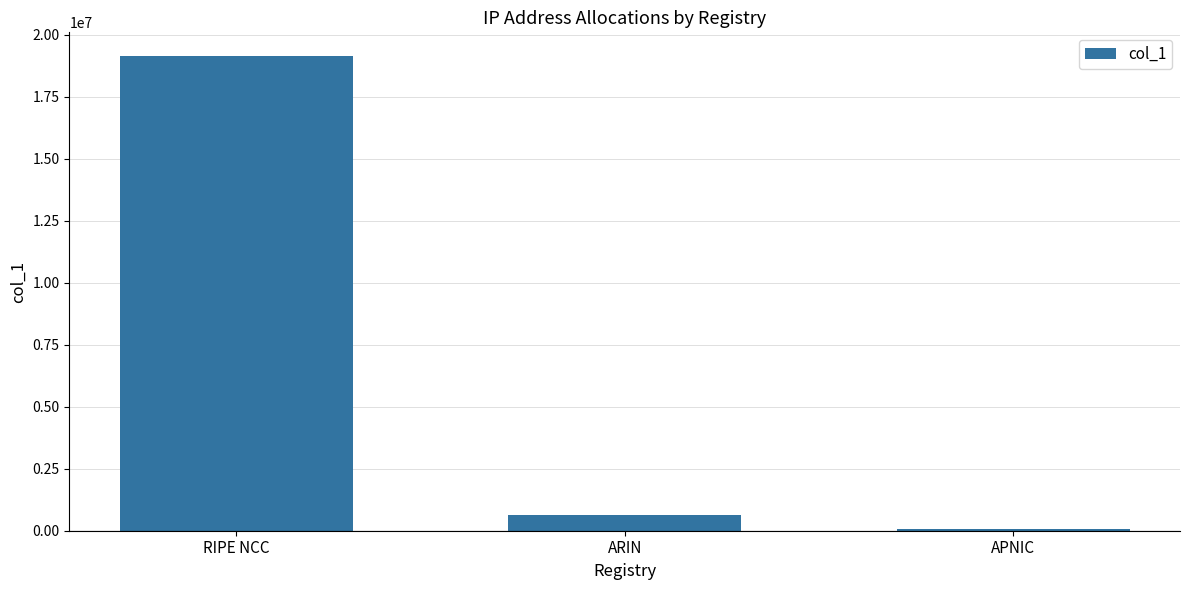

At which label does the data first exceed 652800?

RIPE NCC